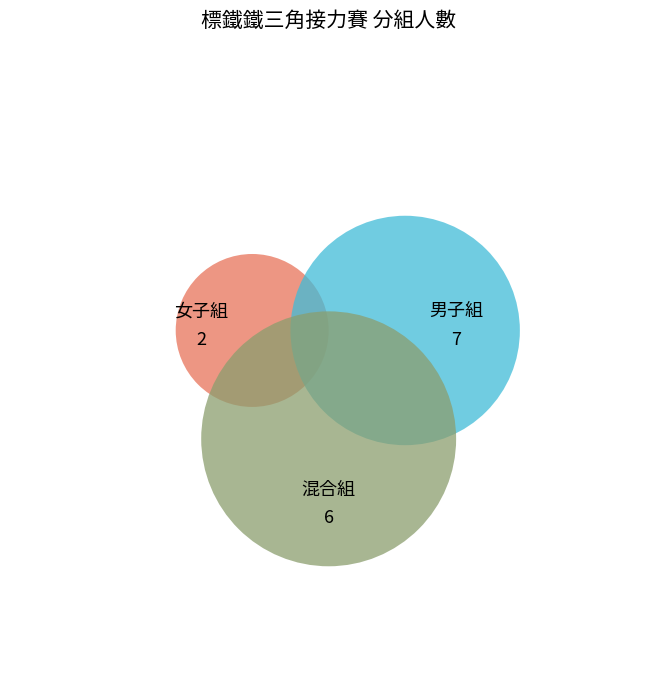

What is the total percentage of 混合組 and 女子組?

53.3%